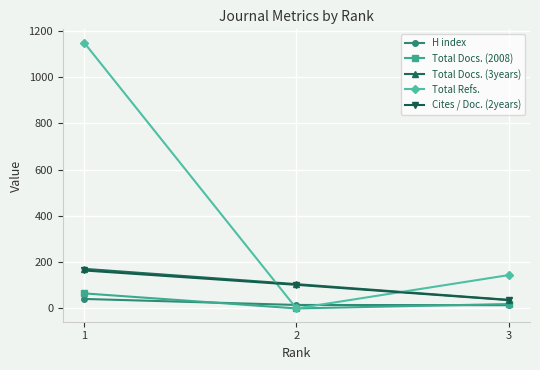

What is the difference between the maximum and second lowest values in the Total Refs. series?

1004